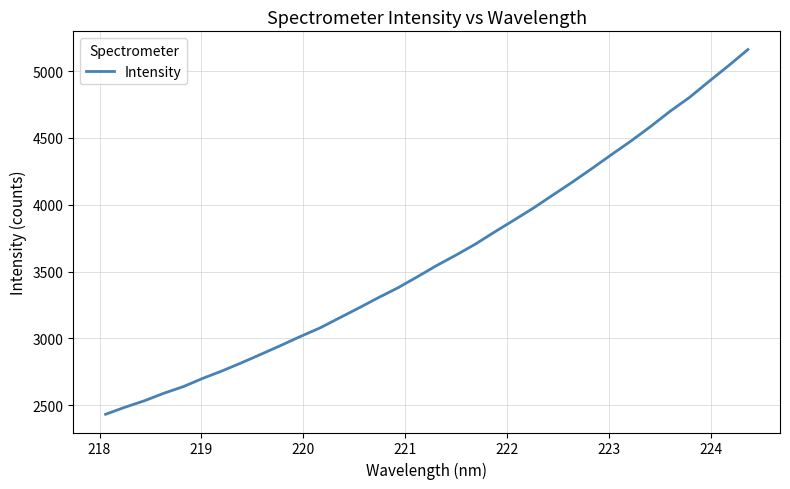

What is the maximum value shown in the chart?

5160.9